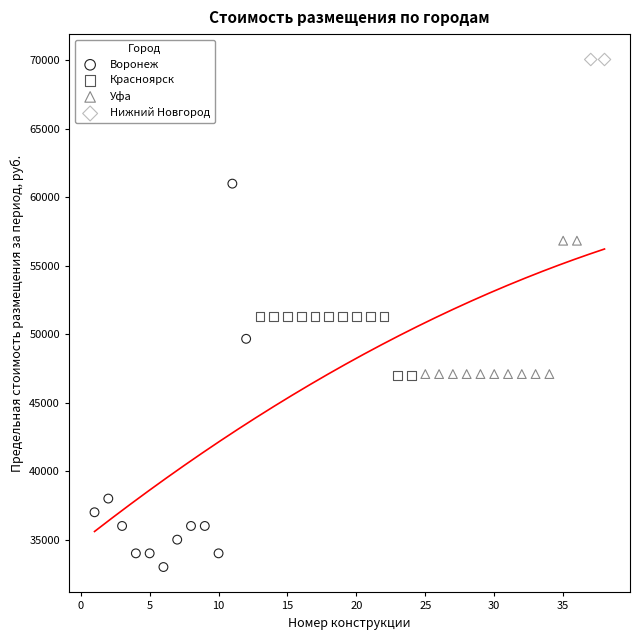

What are all the series names shown in the legend?

Воронеж, Красноярск, Уфа, Нижний Новгород